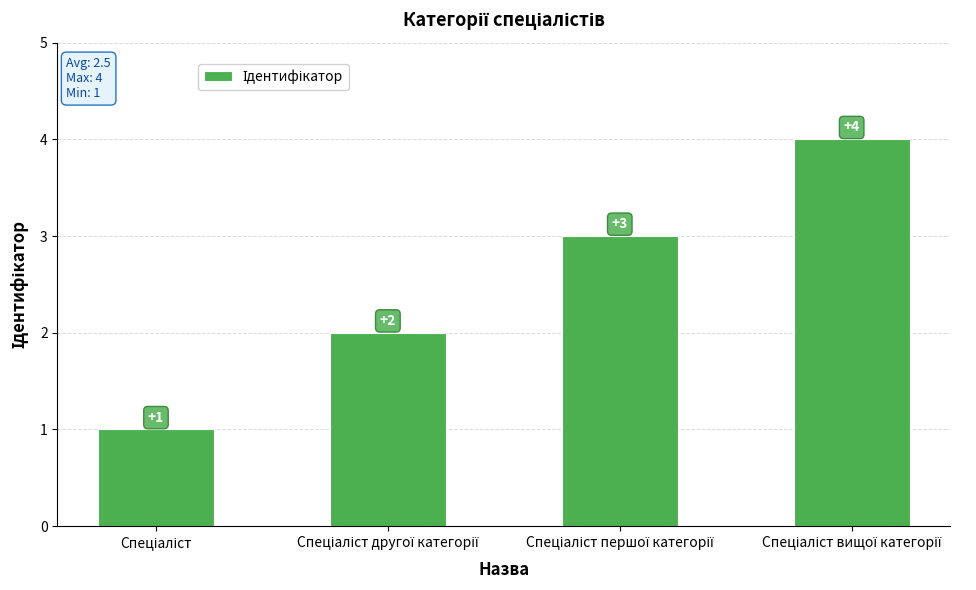

What is the difference between the maximum and minimum values?

3